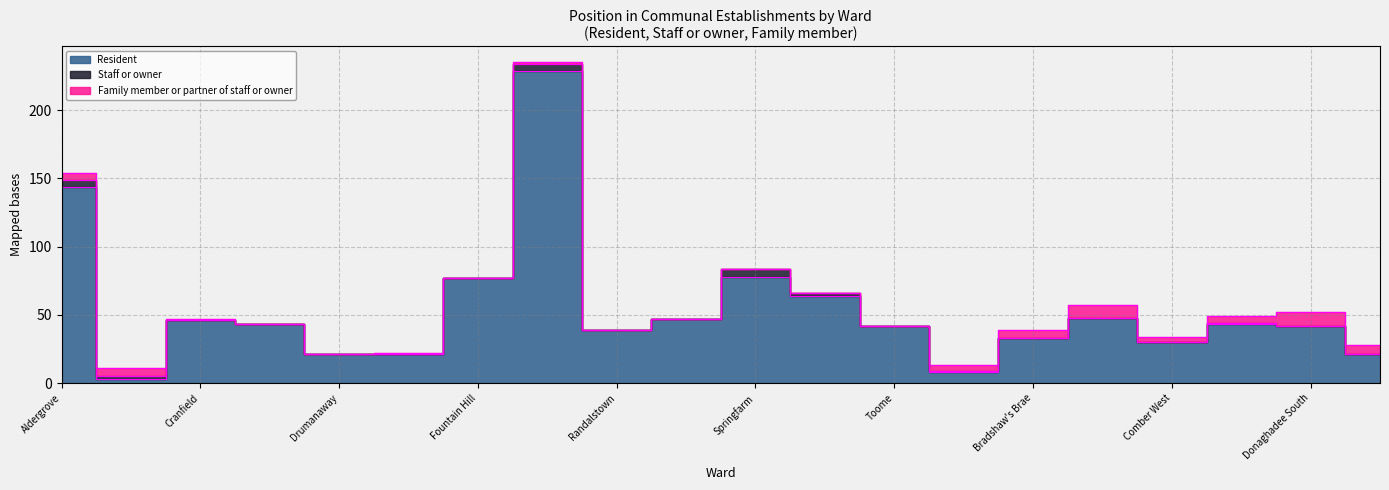

Does the chart display data point markers on the line(s)?

No